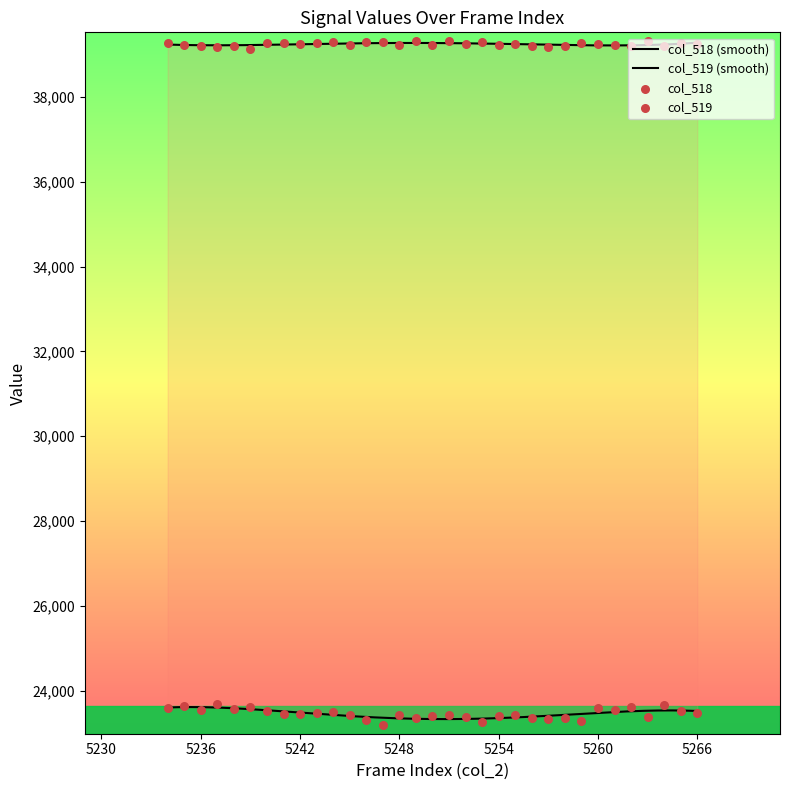

Which series reaches the minimum Y coordinate?

col_518